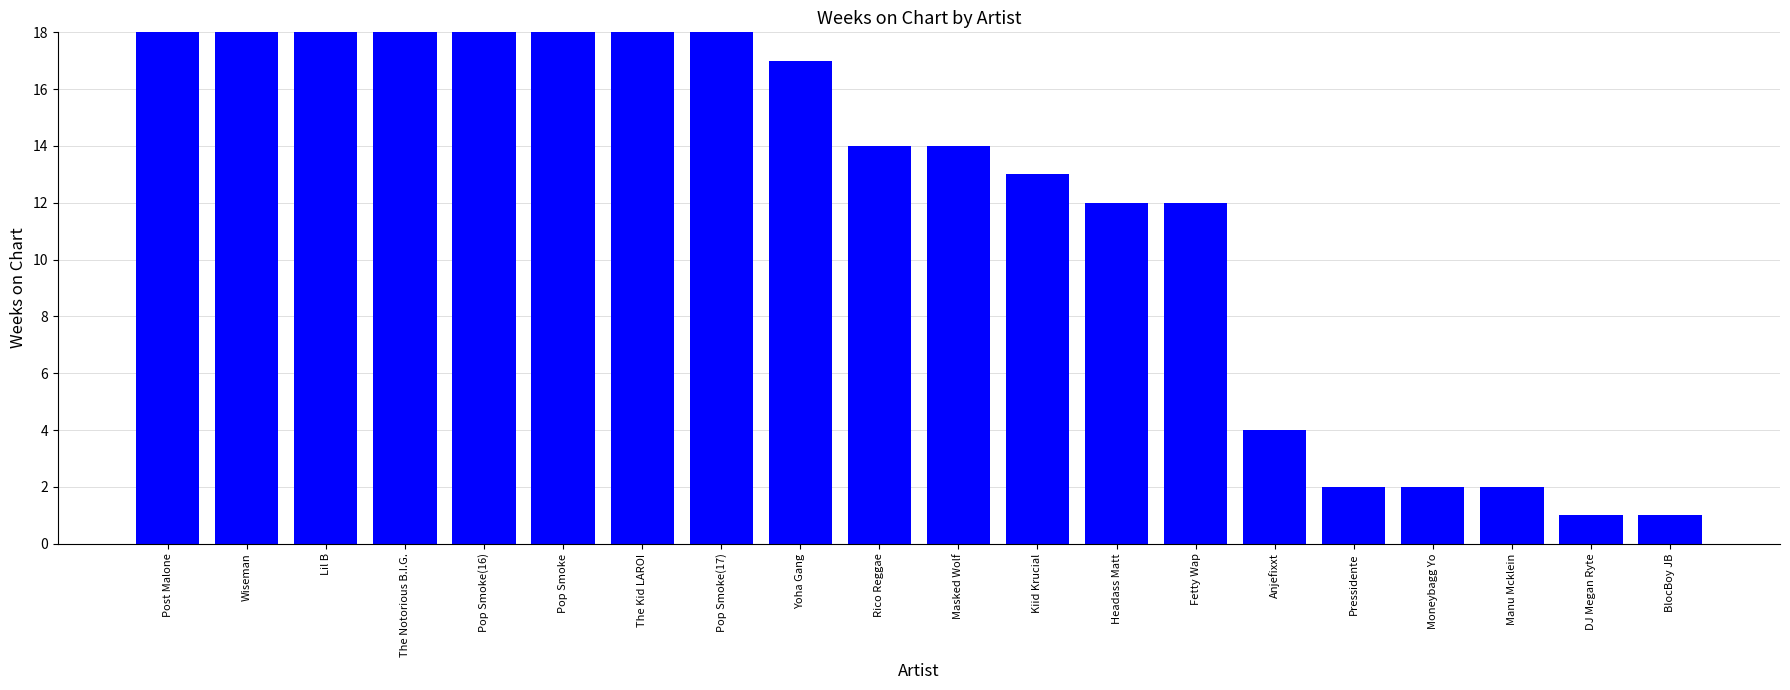

What is the average value?

22